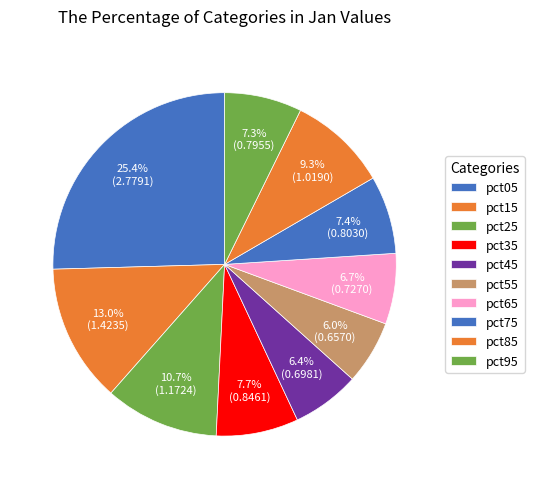

To the nearest percent, what portion does pct95 represent?

7%